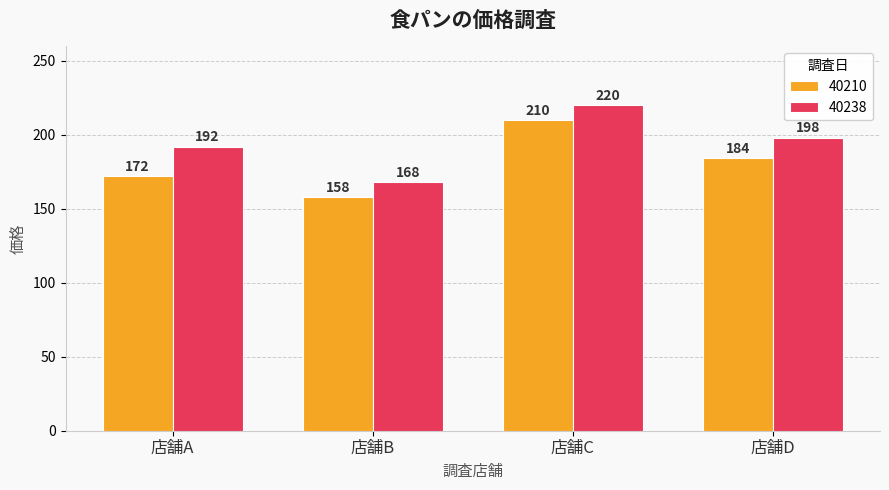

Read the 40238 value at 店舗B, to the nearest 10.

170